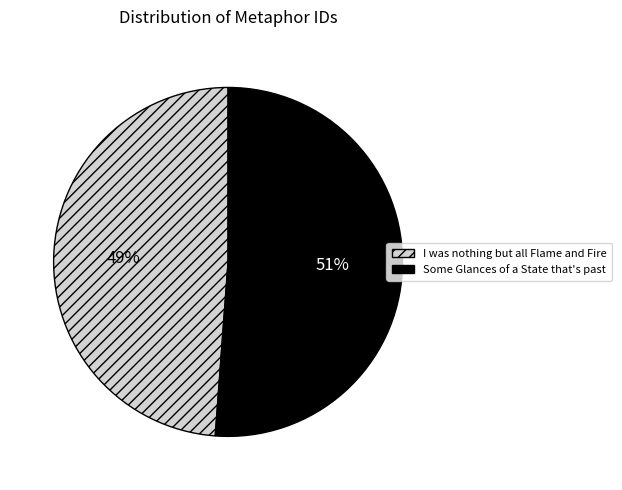

Is it true that Some Glances of a State that's past is 63% of the pie?

False